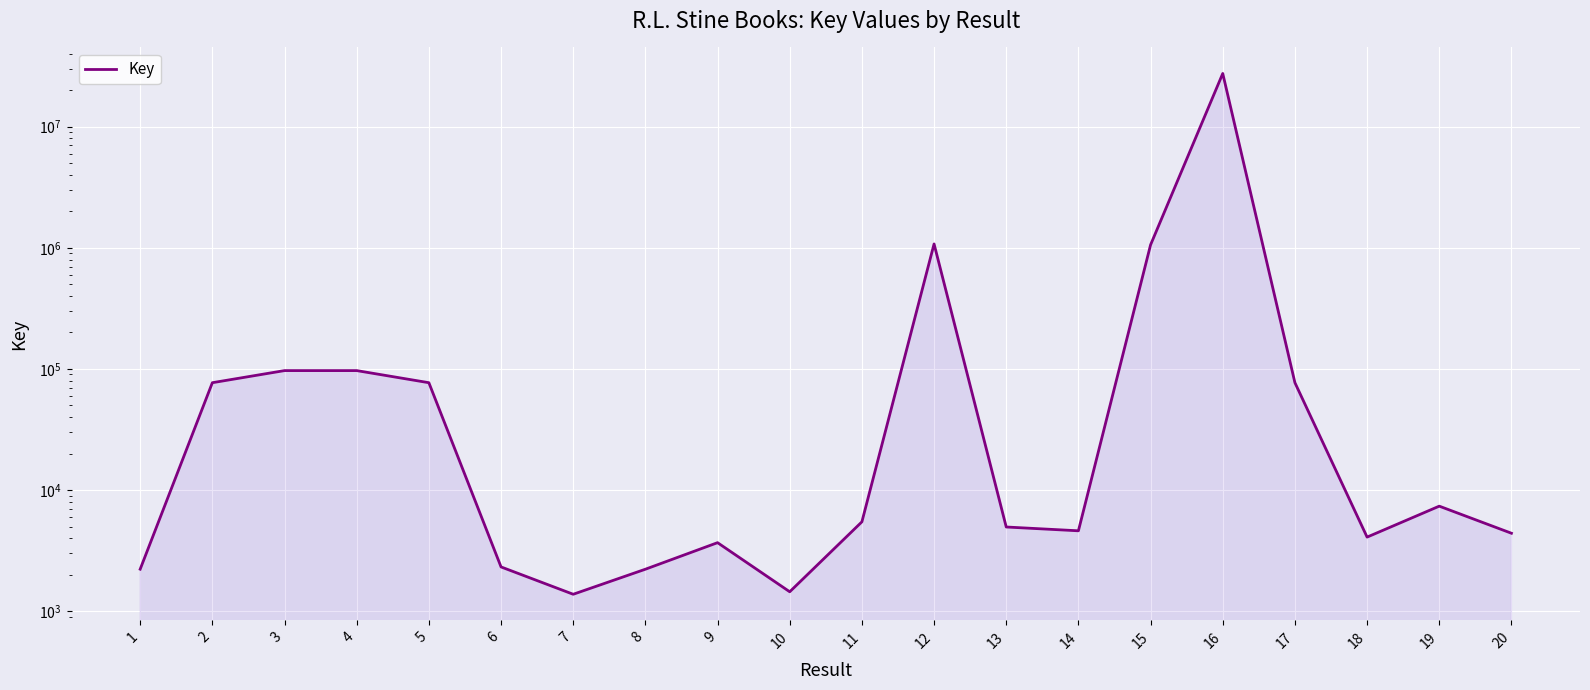

What is the sum of all values?

30110753